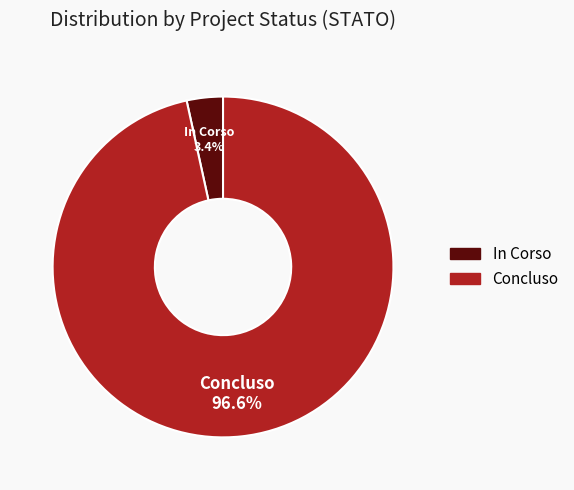

Does Concluso represent more than half of the total?

Yes